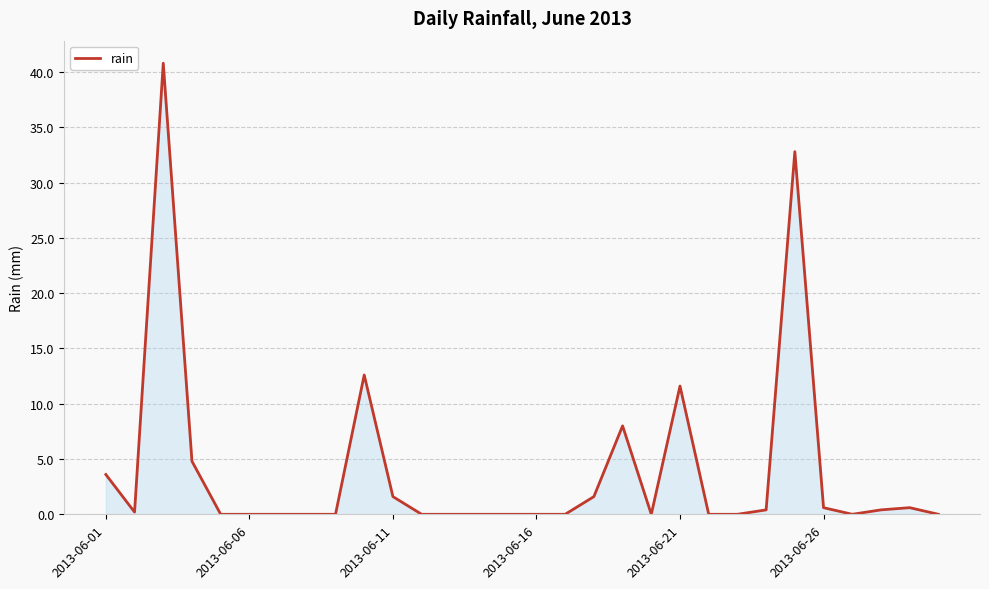

What is the maximum value shown in the chart?

40.8